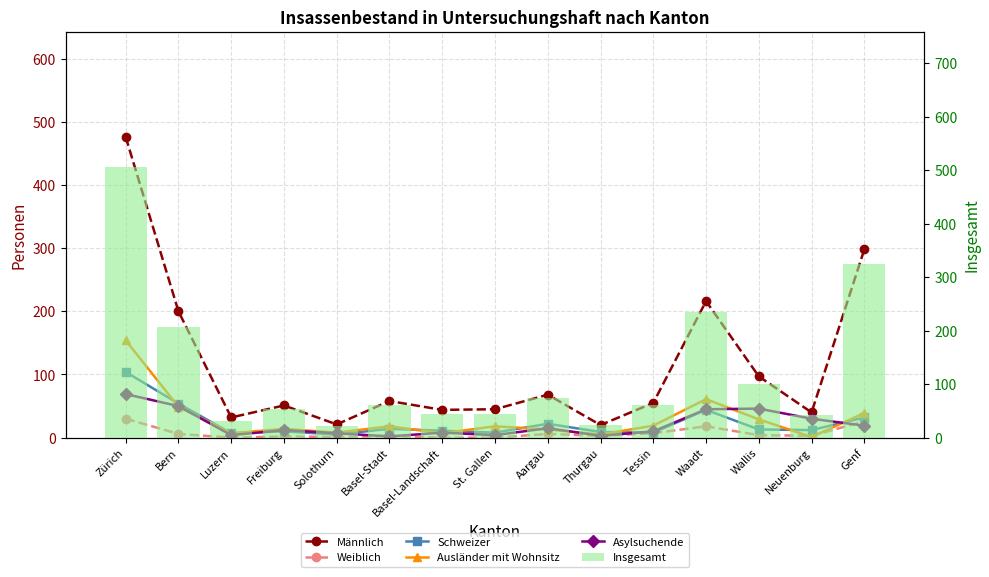

What position from the left is Bern?

2